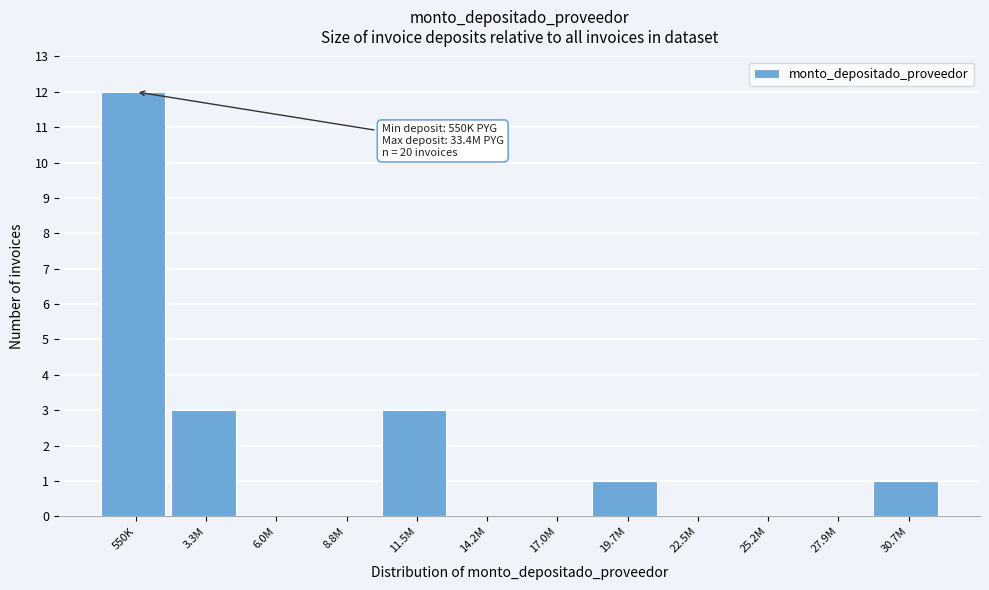

Reading left to right, extract all data points from this chart.

550K=12	3.3M=3	6.0M=0	8.8M=0	11.5M=3	14.2M=0	17.0M=0	19.7M=1	22.5M=0	25.2M=0	27.9M=0	30.7M=1